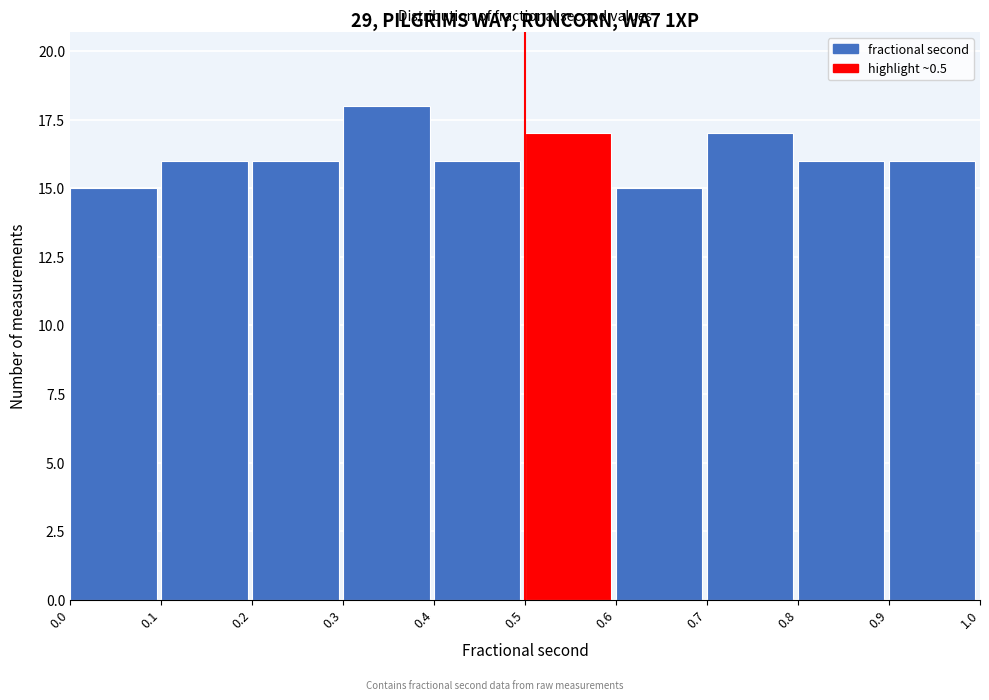

Reading left to right, list every bar in this chart as the range it spans on the x-axis followed by its height. The values are not printed on the chart, so give them approximately, as read against the axis.

0.0 to 0.1: 15
0.1 to 0.2: 16
0.2 to 0.3: 16
0.3 to 0.4: 18
0.4 to 0.5: 16
0.5 to 0.6: 17
0.6 to 0.7: 15
0.7 to 0.8: 17
0.8 to 0.9: 16
0.9 to 1.0: 16